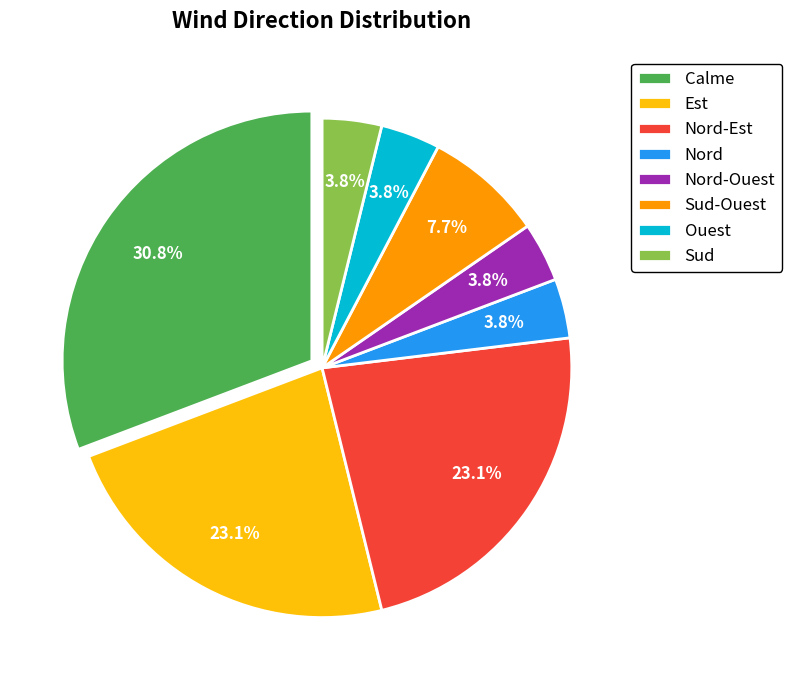

What is the largest slice in the pie chart?

Calme